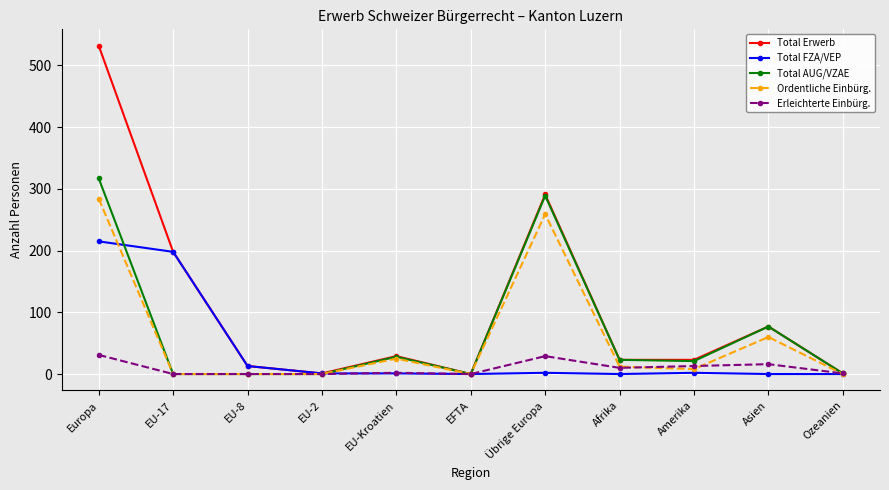

Between EU-8 and Afrika, which series saw the biggest shift?

Total AUG/VZAE